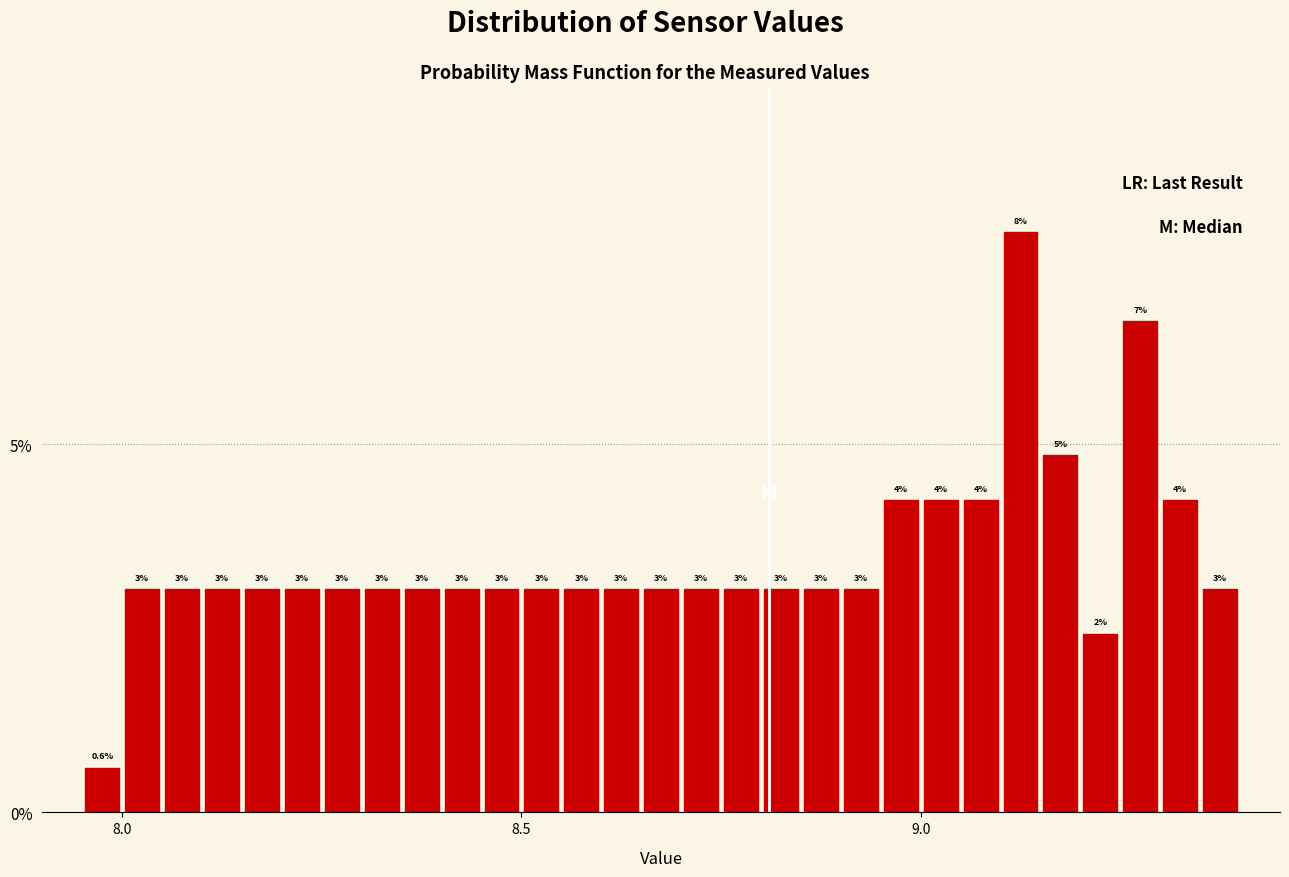

Read against the x-axis, roughly where is the centre of the tallest bar?

9.15